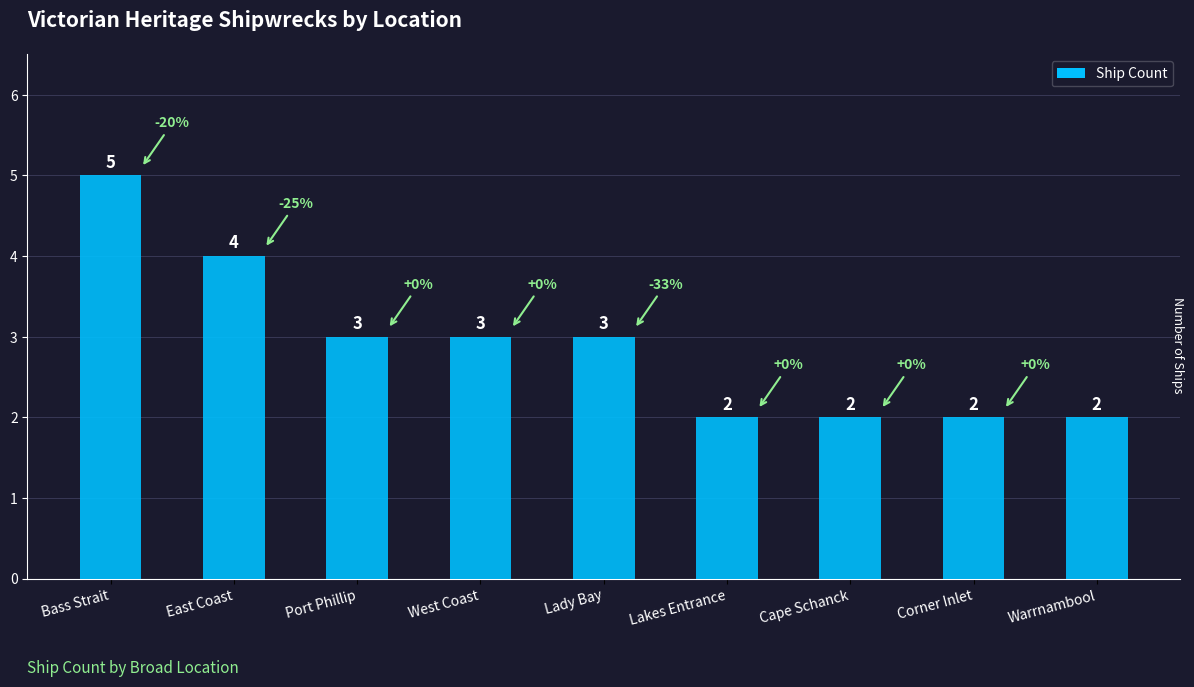

Reading left to right, what are all the values shown in this chart?

Bass Strait=5	East Coast=4	Port Phillip=3	West Coast=3	Lady Bay=3	Lakes Entrance=2	Cape Schanck=2	Corner Inlet=2	Warrnambool=2